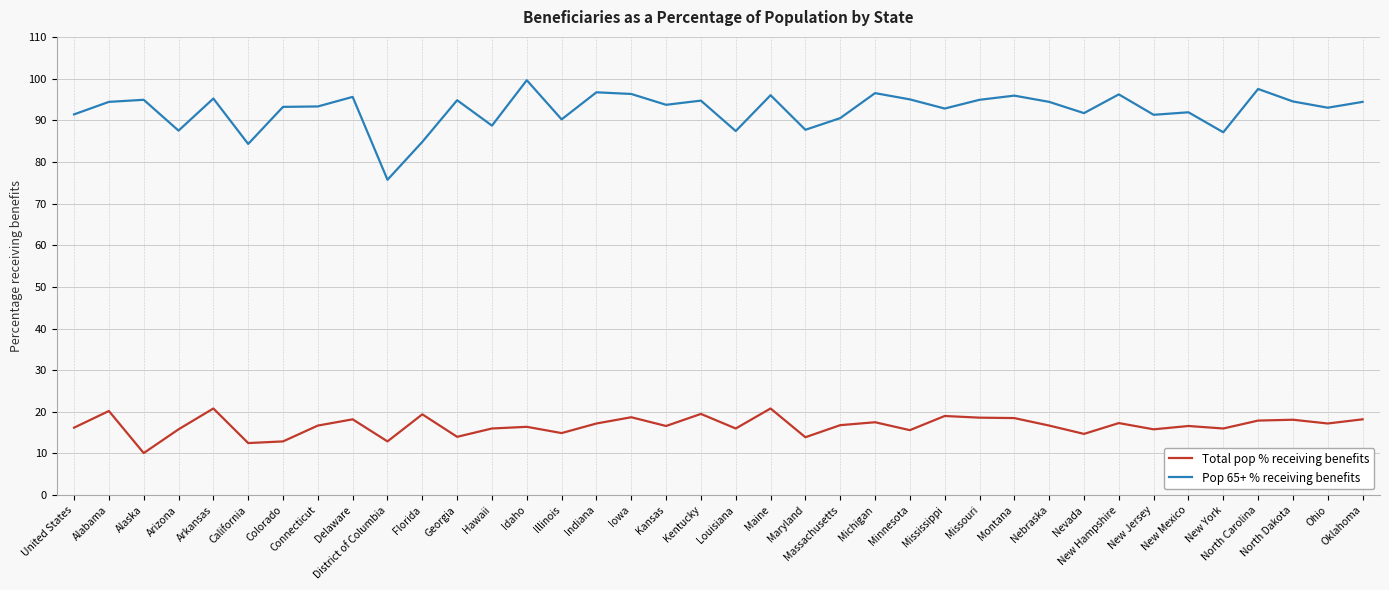

What value does the Total pop % receiving benefits series have at New York?

16.0